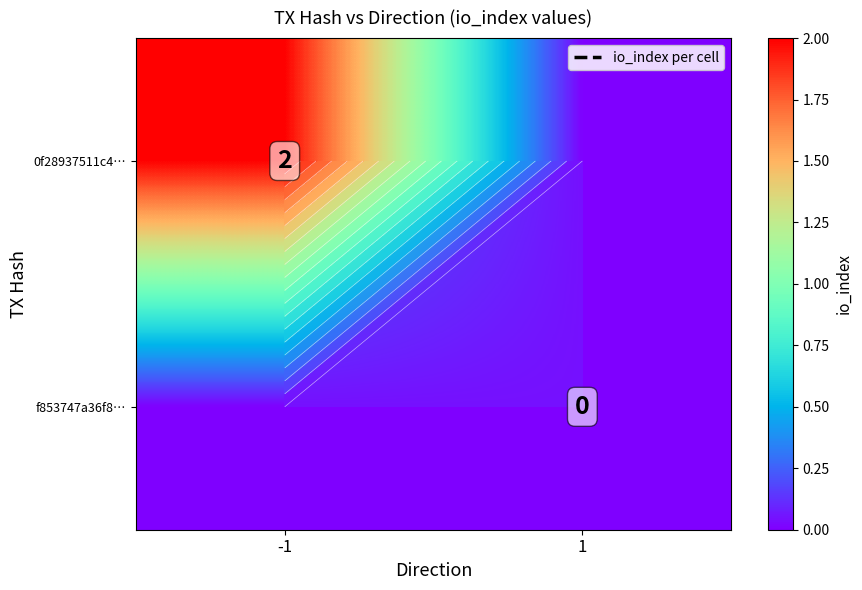

Which category has the lowest value in the f853747a36f8… series?

-1